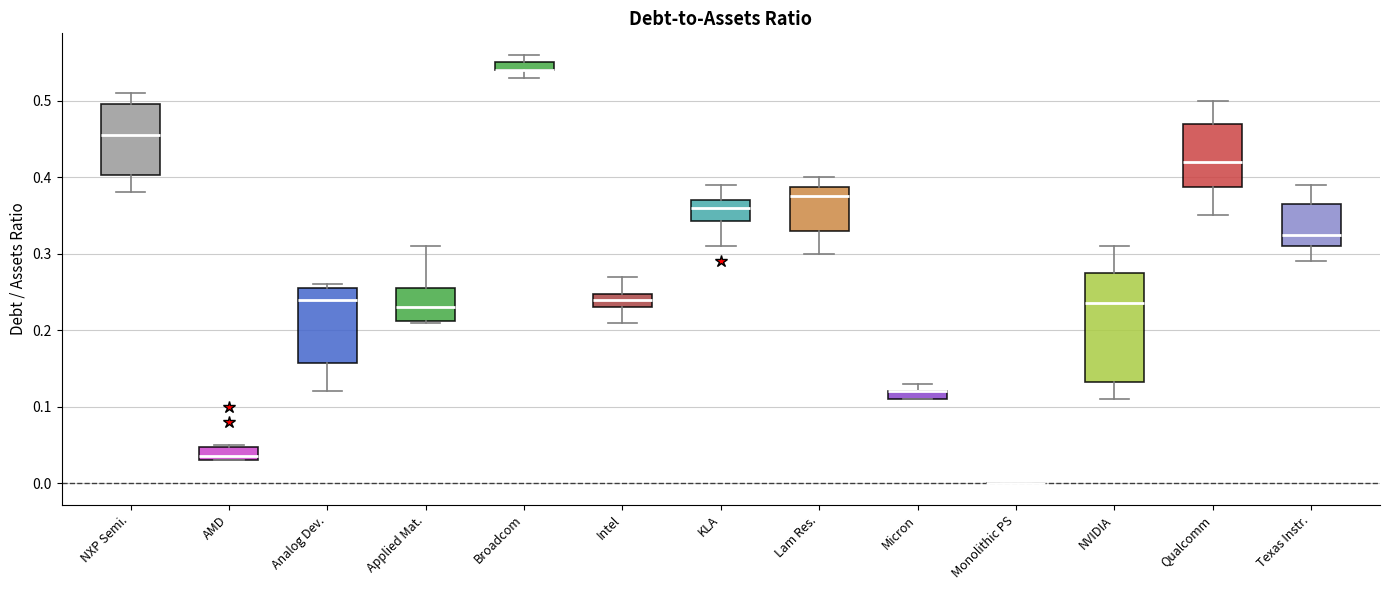

Where is the lower edge of the box for Broadcom on the y-axis? The values are not printed on the chart, so give them approximately, as read against the axis.

0.54